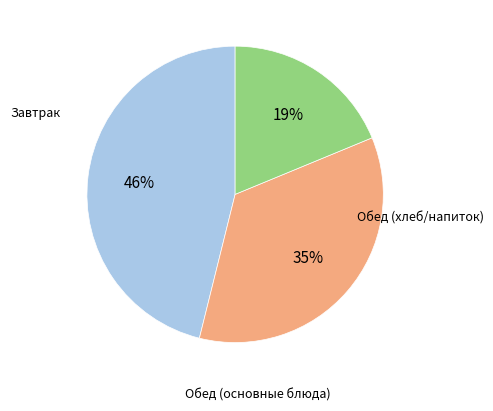

Does any single category account for the majority?

No